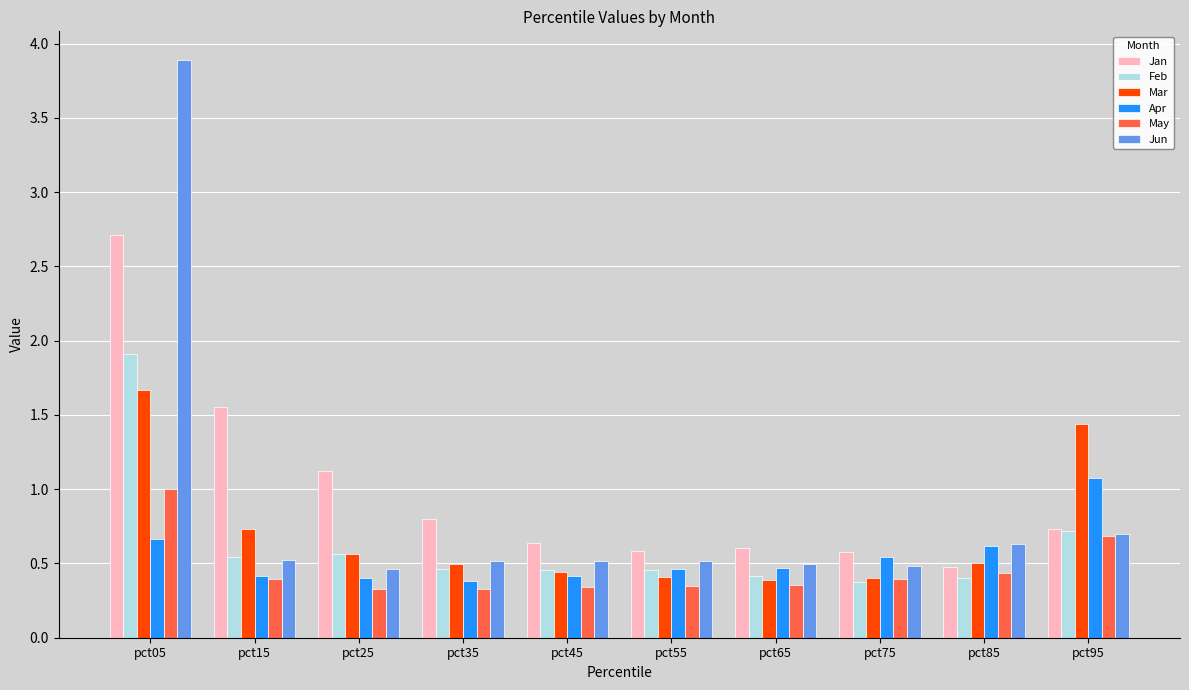

Is the value of May at pct55 greater than the value of Jan at pct85?

No